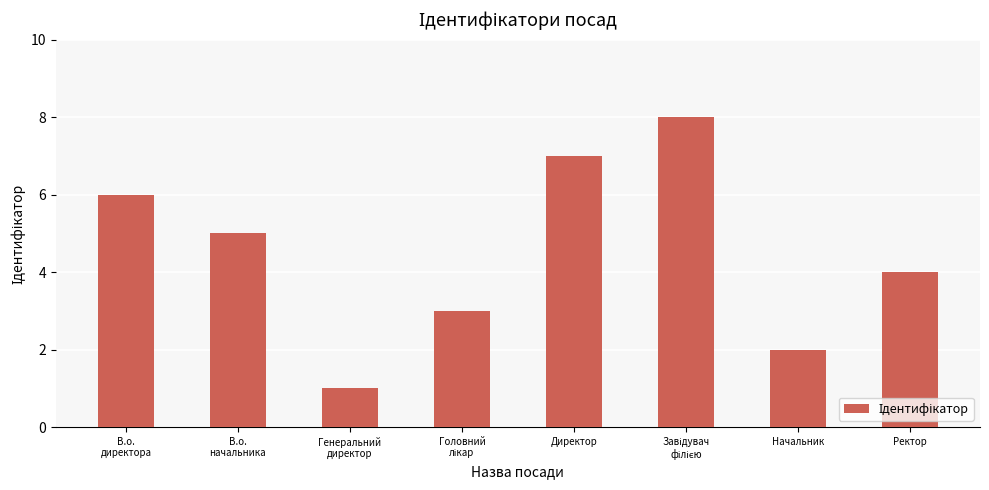

What is the sum of the values at Директор and Ректор?

11